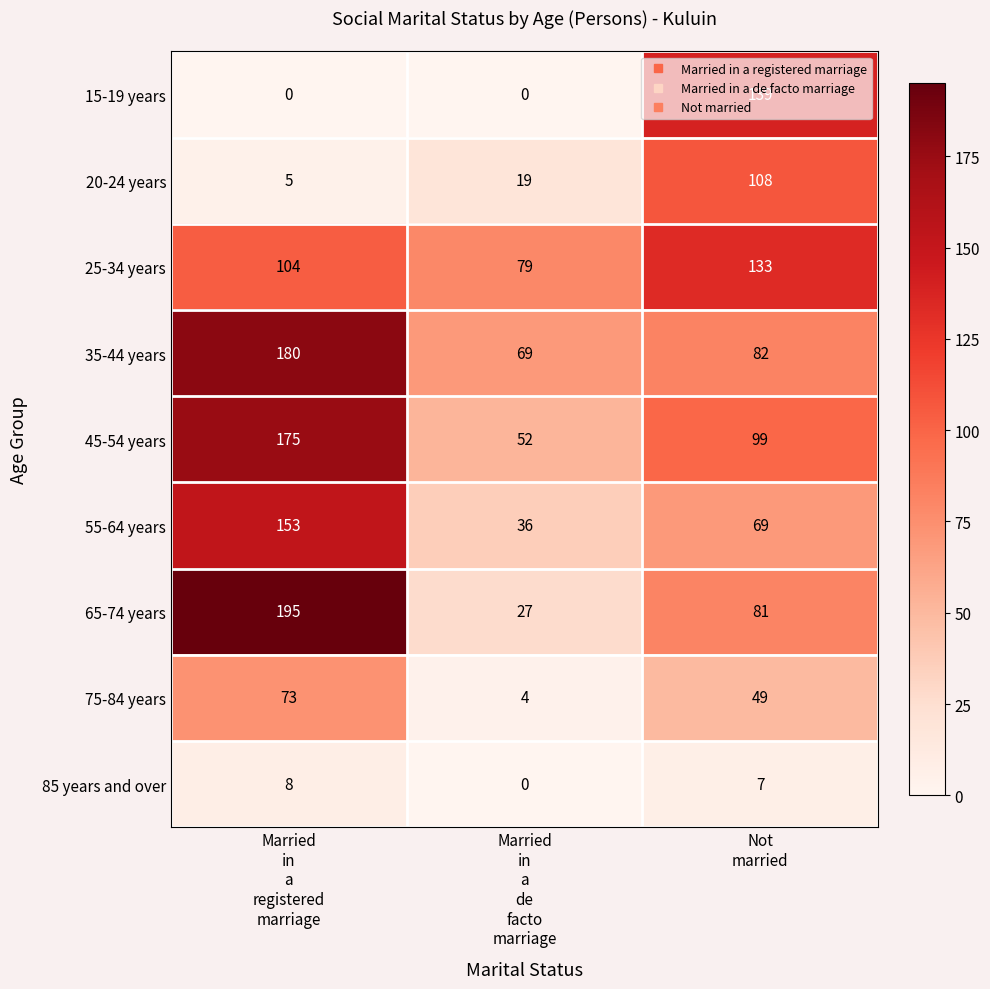

Which series changed the most between Married
in
a
registered
marriage and Not
married?

15-19 years